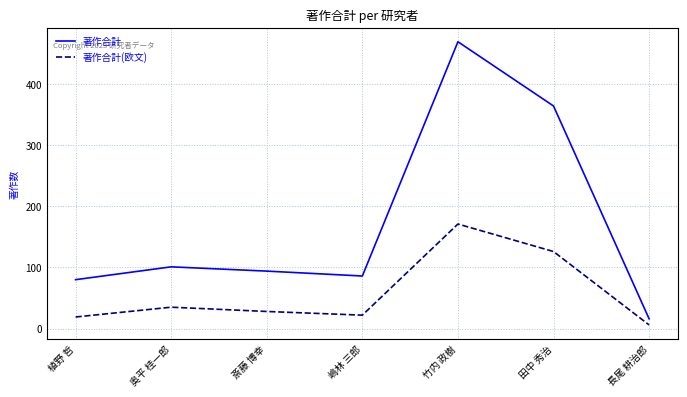

True or false: 著作合計(欧文) and 著作合計 cross at least once.

False